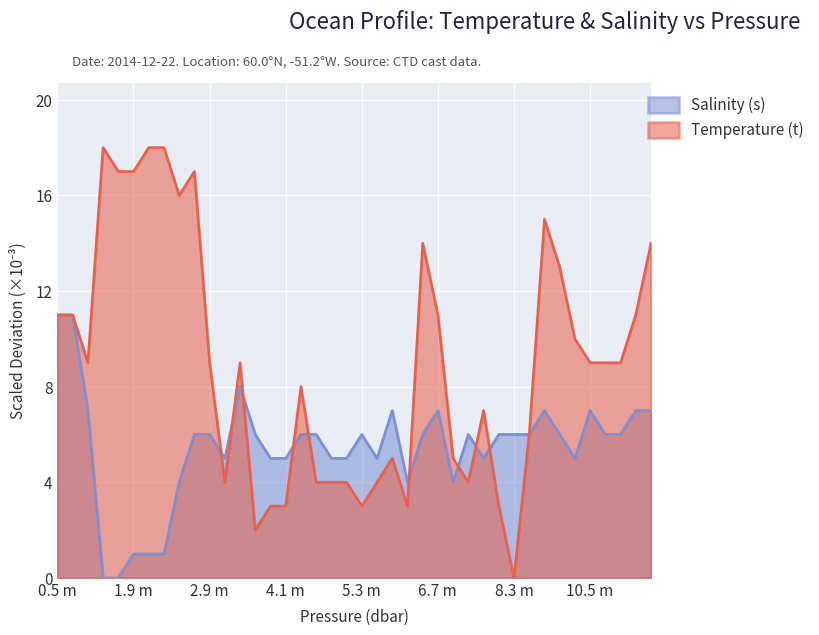

Is it true that s equals 4.2 at 11.4?

False